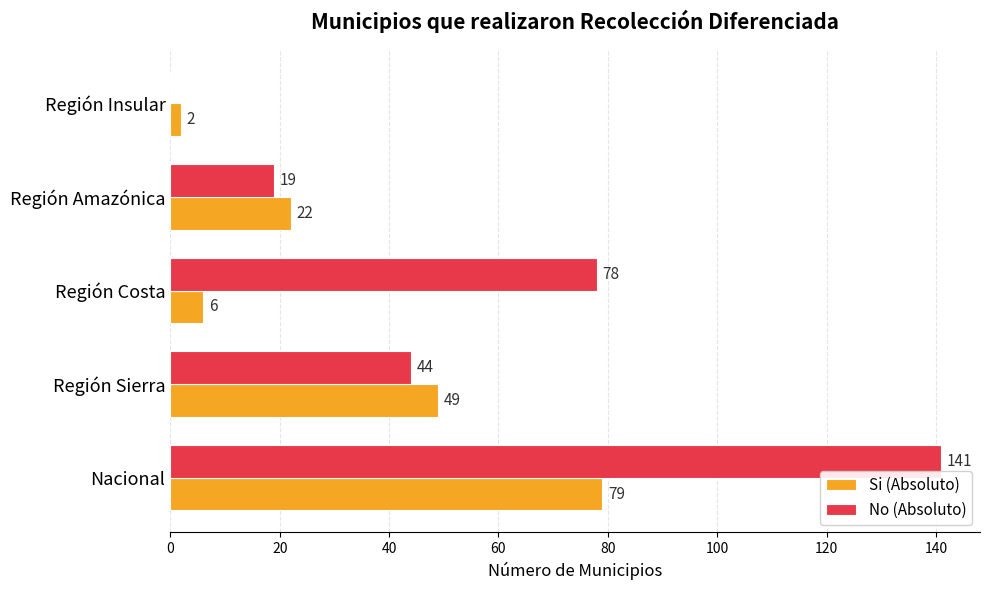

What is the highest value of the Si (Absoluto) series?

79